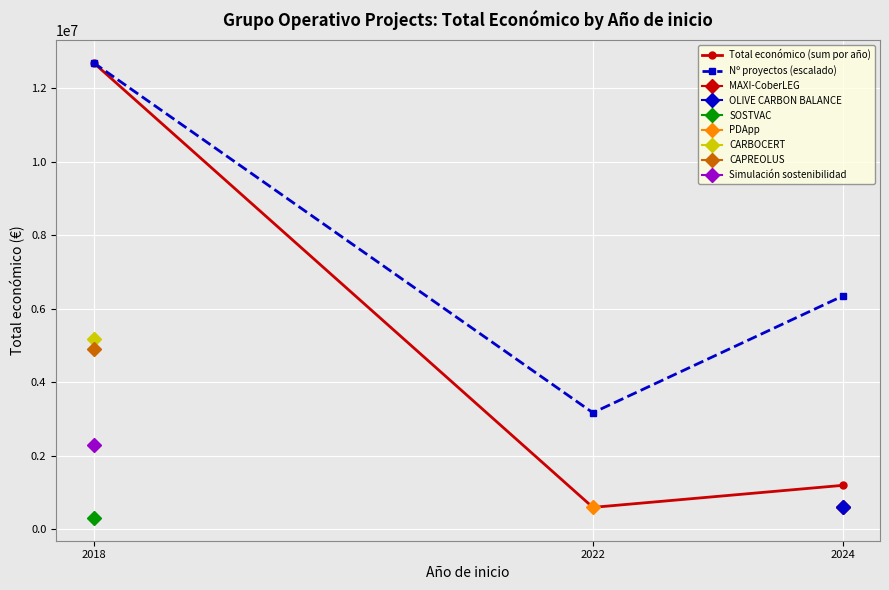

What is the sum of the Nº proyectos (escalado) values at 2018 and 2024?

19046280